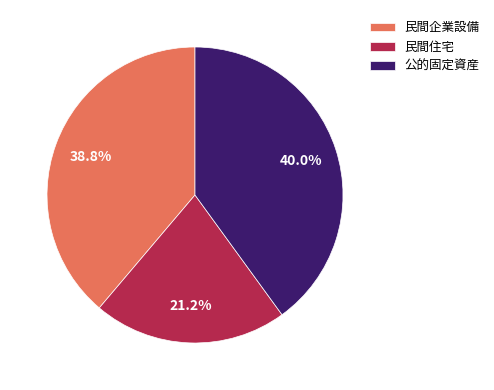

Does any single category account for the majority?

No